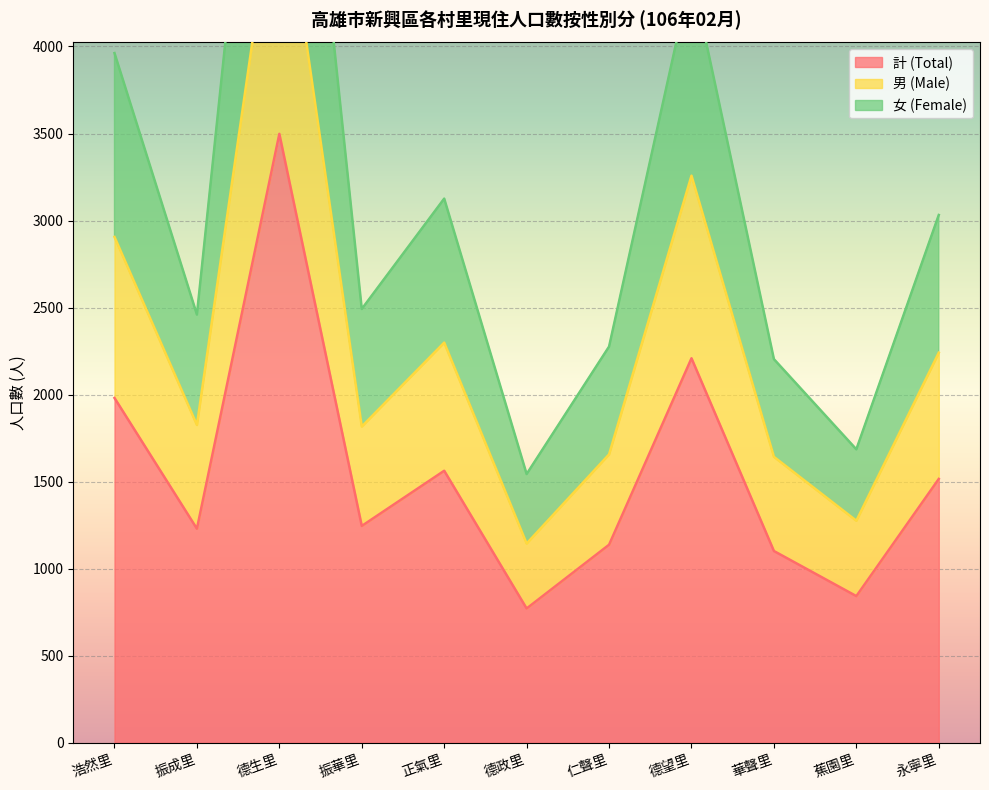

True or false: 計 (Total) has a value of 1246 at 振華里.

True